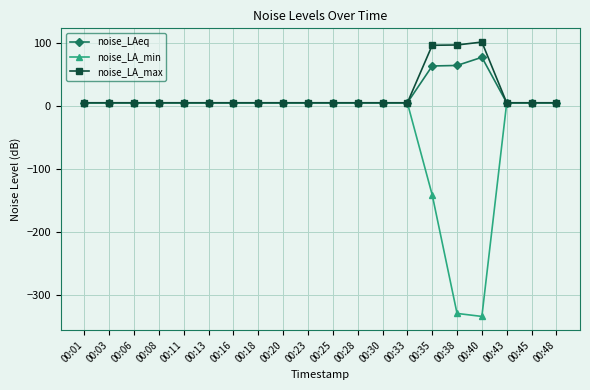

Rank the series by their maximum value, from highest to lowest.

noise_LA_max, noise_LAeq, noise_LA_min